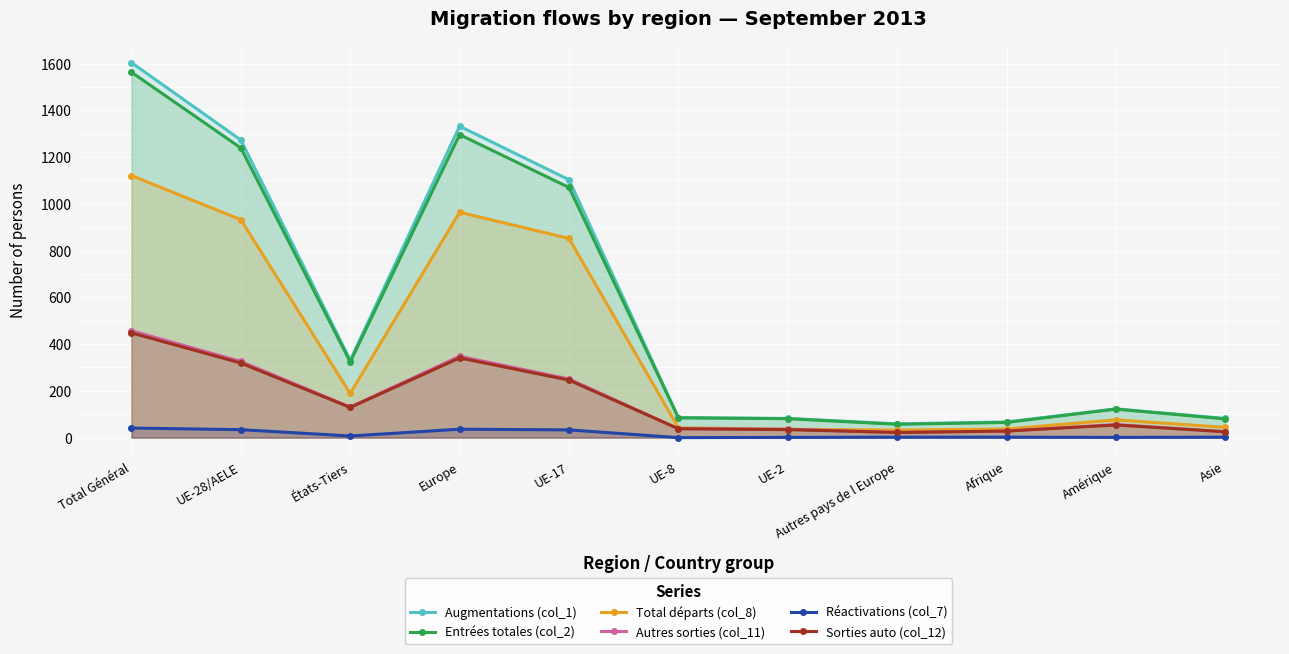

What is the maximum value for Entrées totales (col_2)?

1563